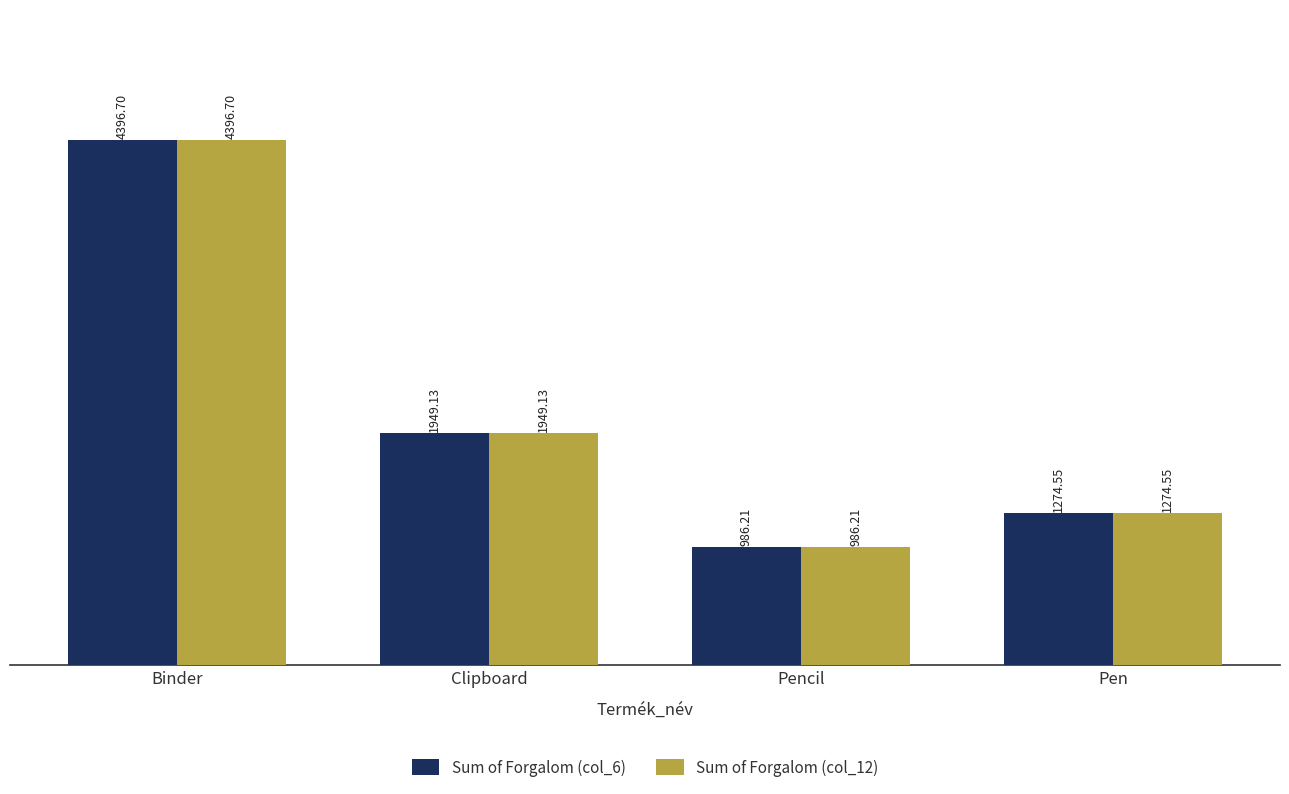

What is the average value of the Sum of Forgalom (col_12) series?

2151.6